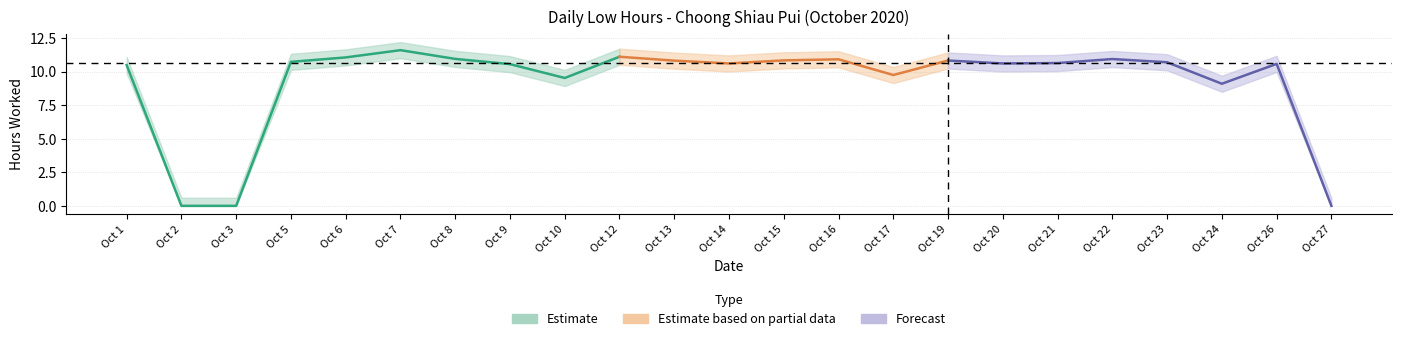

List the labels in order of value, largest first.

7, 12, 6, 8, 22, 16, 15, 19, 13, 5, 23, 21, 14, 20, 26, 9, 1, 17, 10, 24, 2, 3, 27